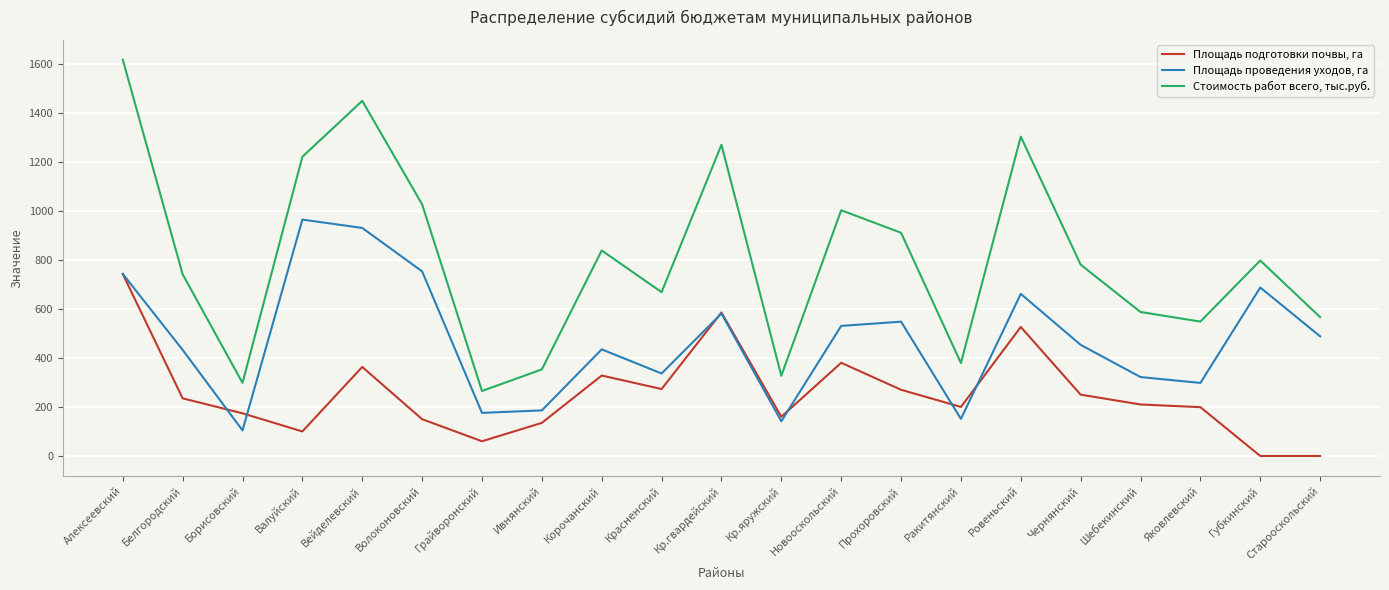

At which category is the sum across all series the highest?

Алексеевский